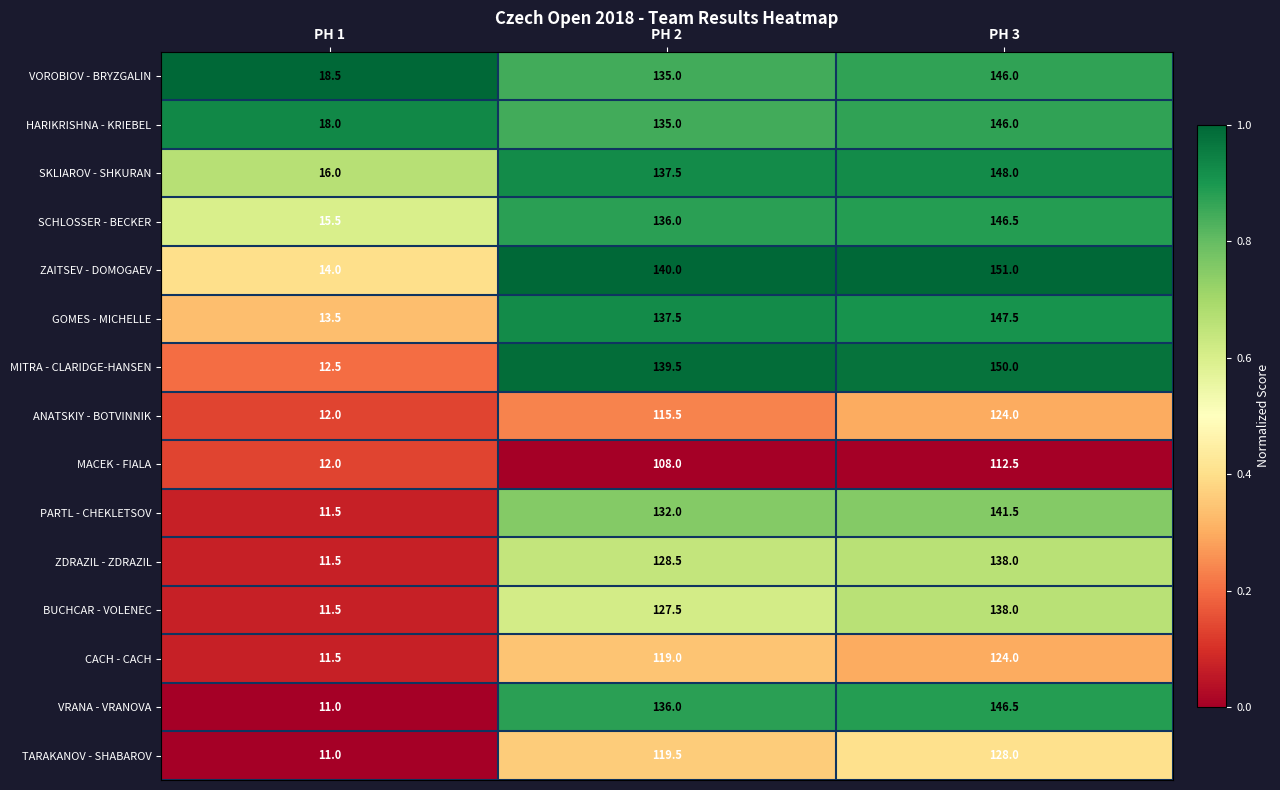

Which category has the highest value across all series?

PH 3